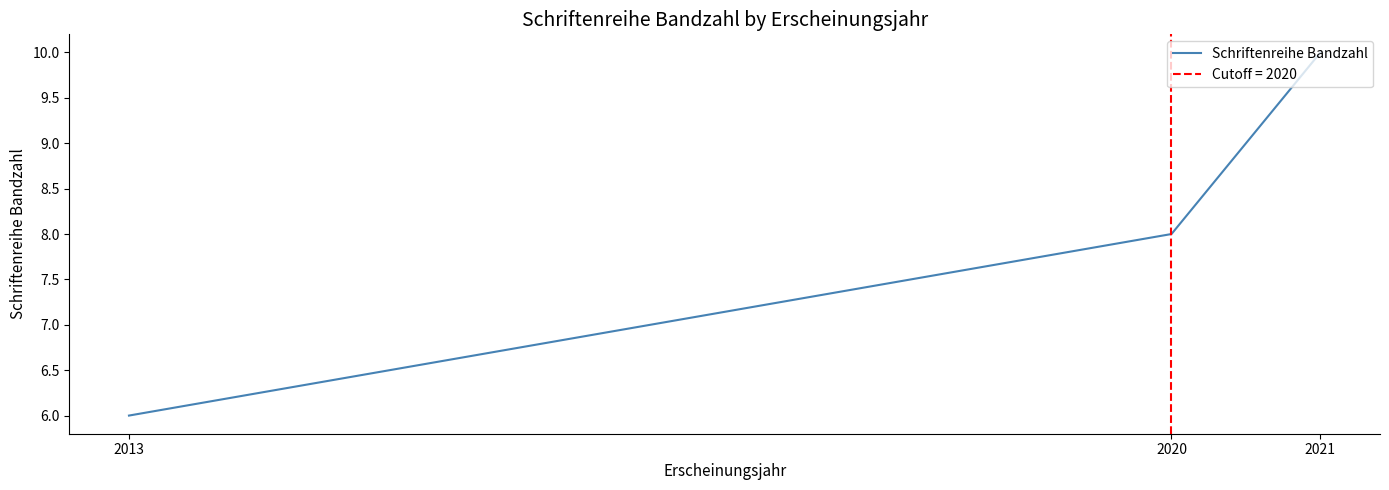

Is this an area chart (filled region under the line)?

No